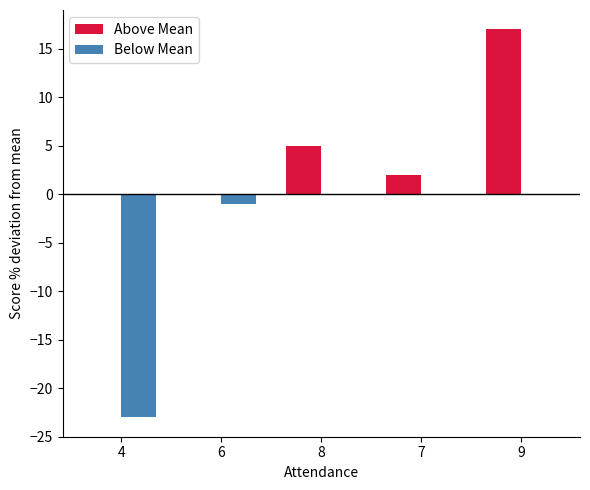

At which category is the sum across all series the highest?

9